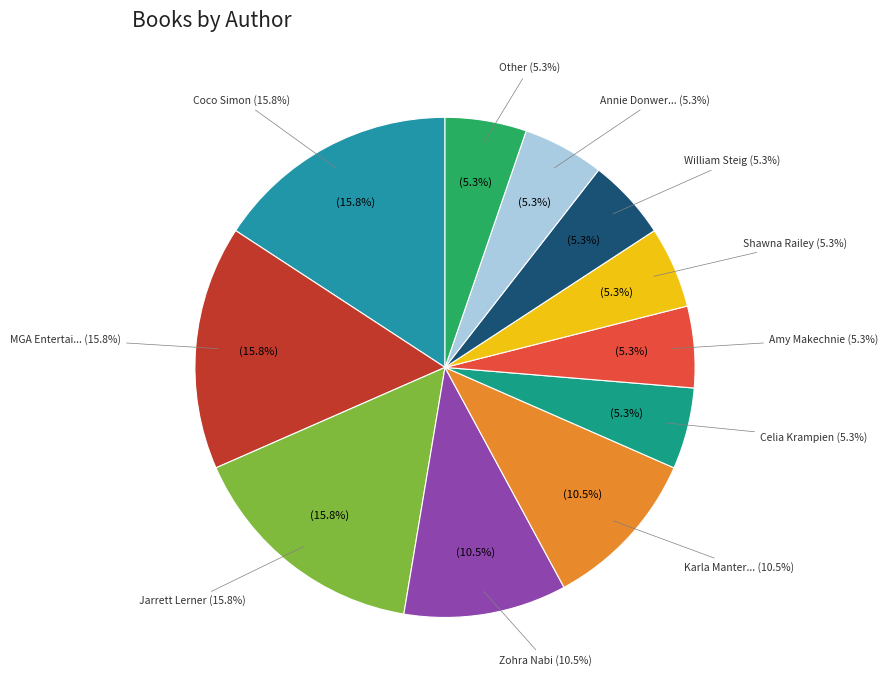

How many segments does this pie chart have?

11